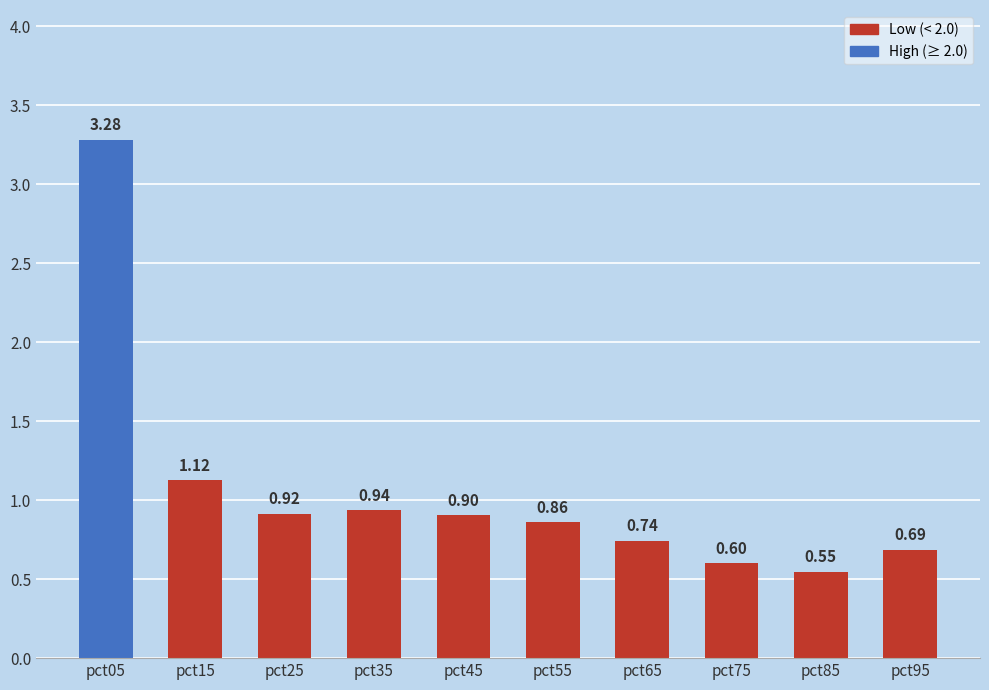

Which has a higher value, pct25 or pct95?

pct25